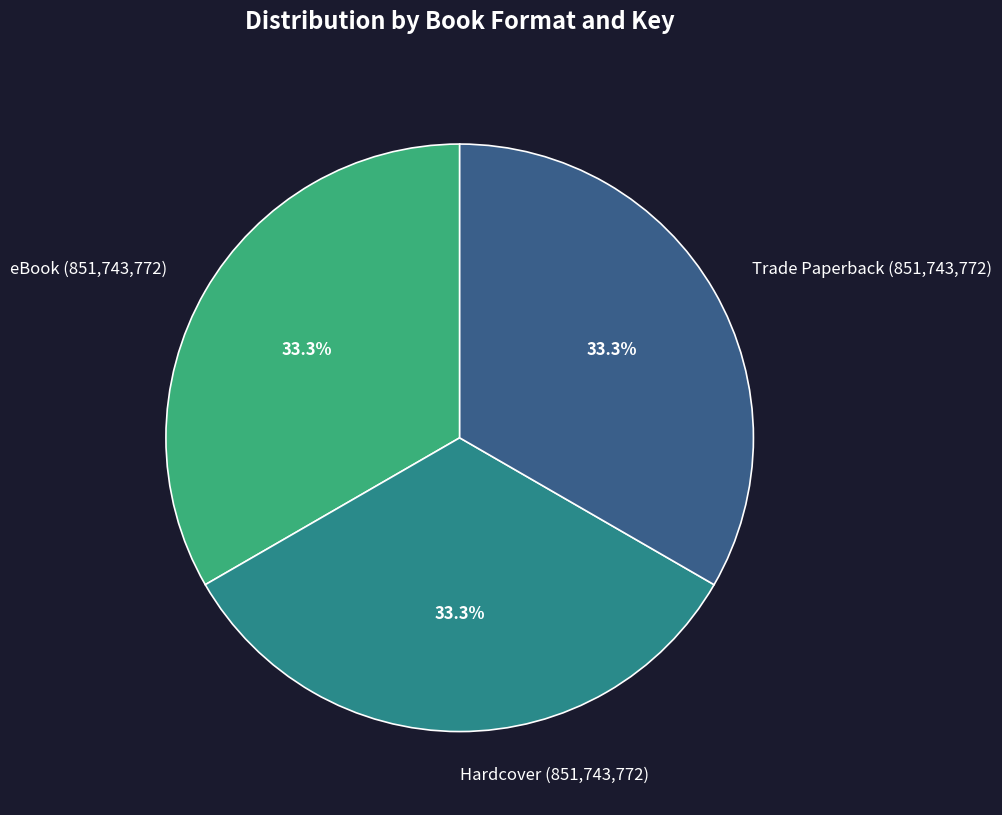

What portion of the pie excludes Hardcover (851,743,772)?

66.7%